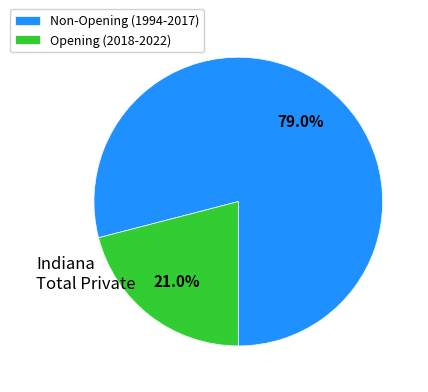

What is the smallest slice in the pie chart?

Opening (2018-2022)